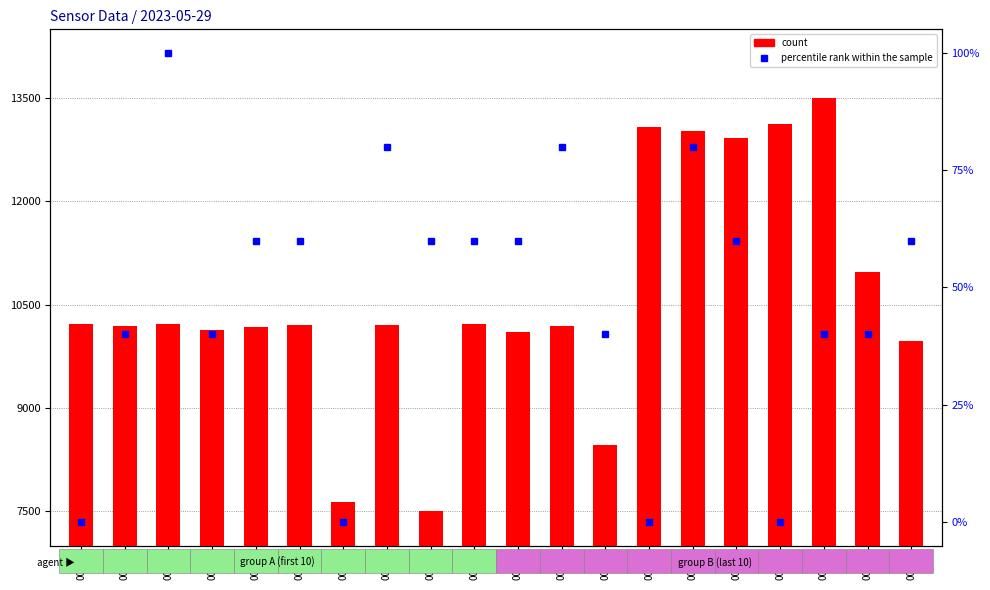

What are all the series names shown in the legend?

count, percentile rank within the sample